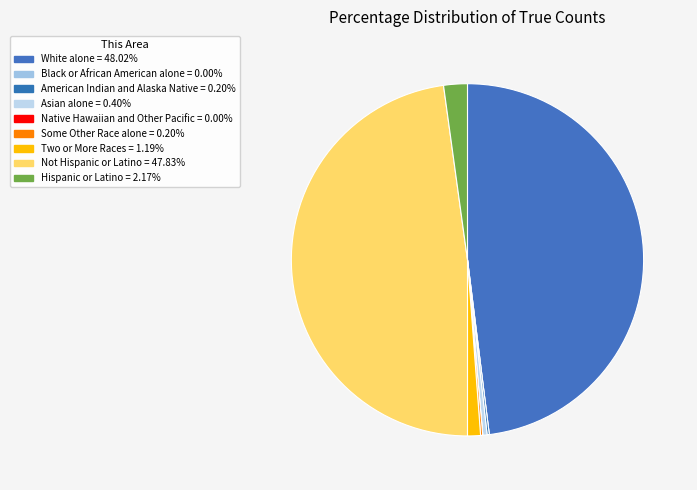

Is it true that Black or African American alone is 1% of the pie?

False